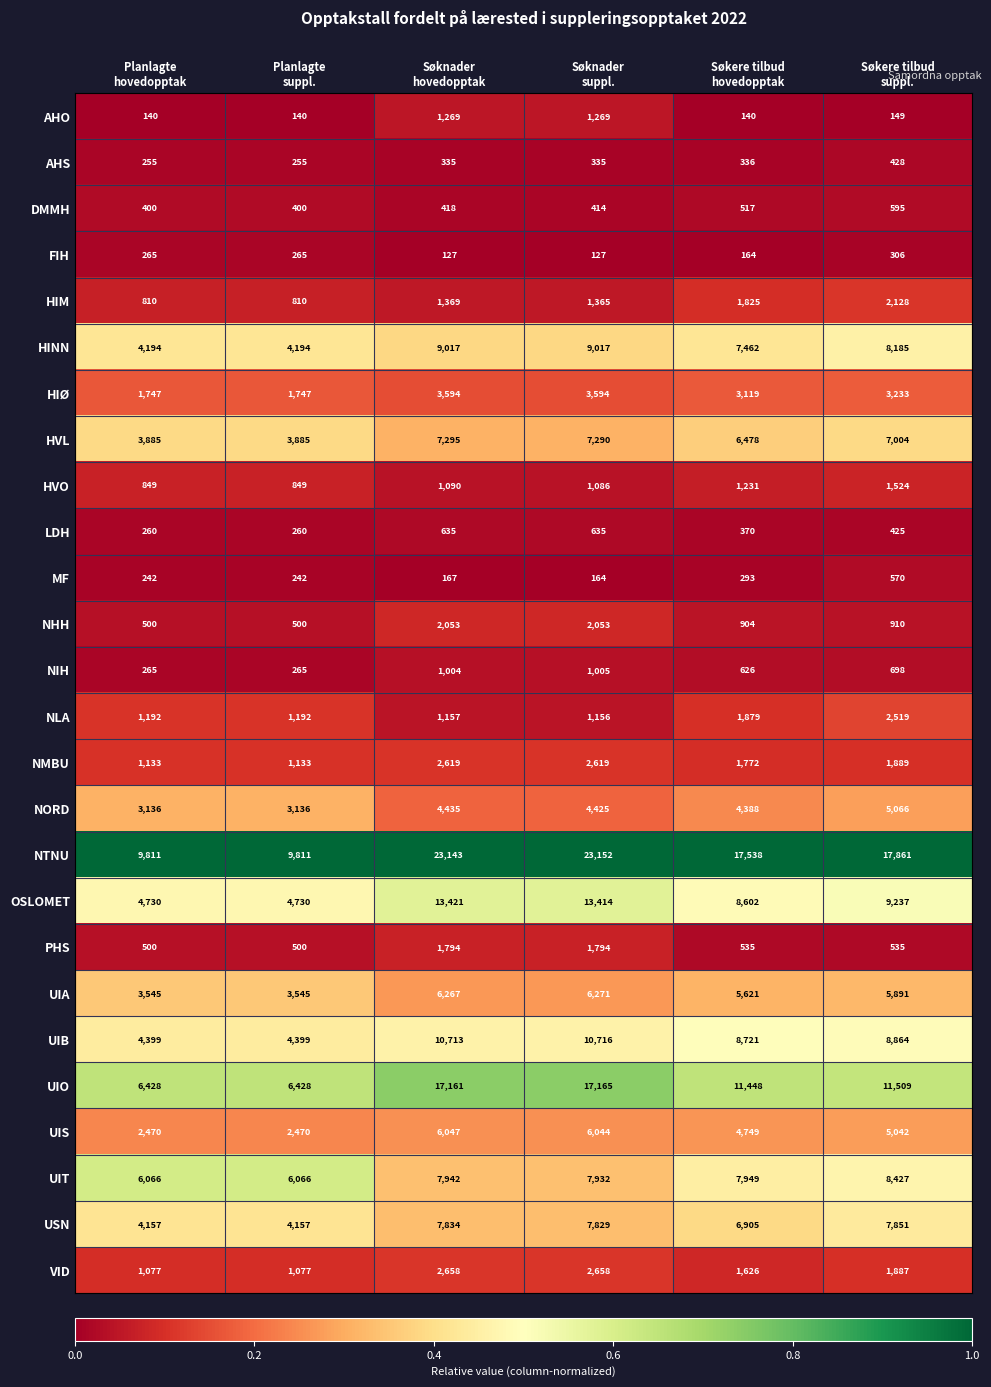

What is the greatest value displayed?

23152